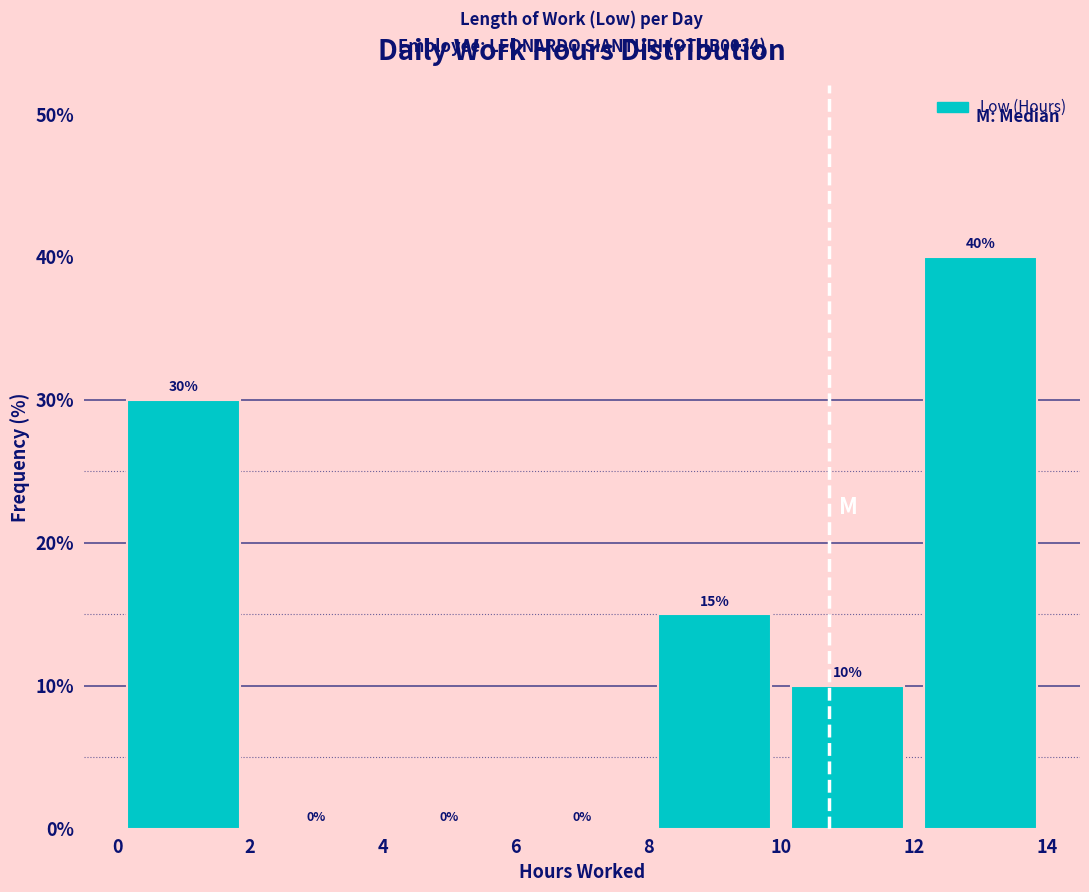

Reading left to right, transcribe this chart: for each bar, give the range it covers on the x-axis and its height.

0 to 2: 30
2 to 4: 0
4 to 6: 0
6 to 8: 0
8 to 10: 15
10 to 12: 10
12 to 14: 40